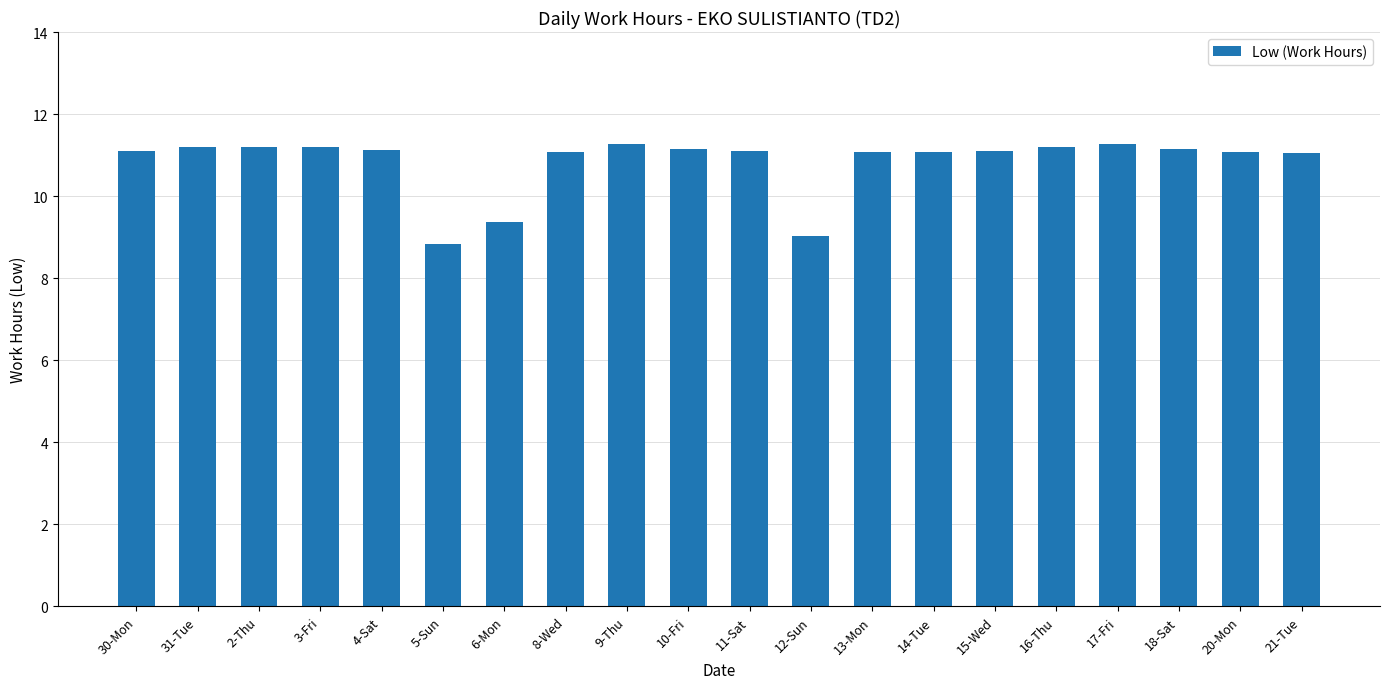

Is it true that the value at 20-Mon is 11.1?

True